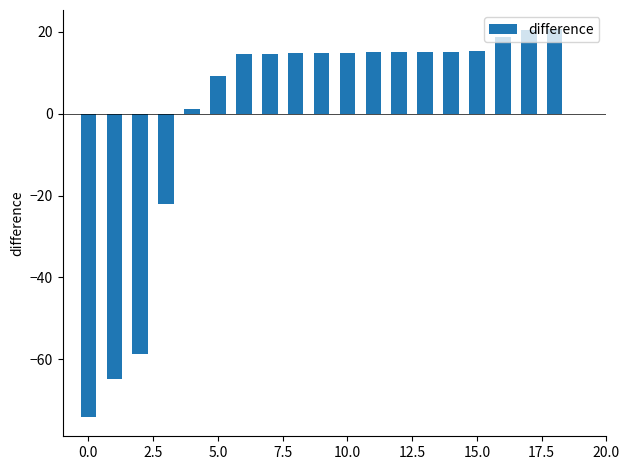

What is the greatest value displayed?

20.6